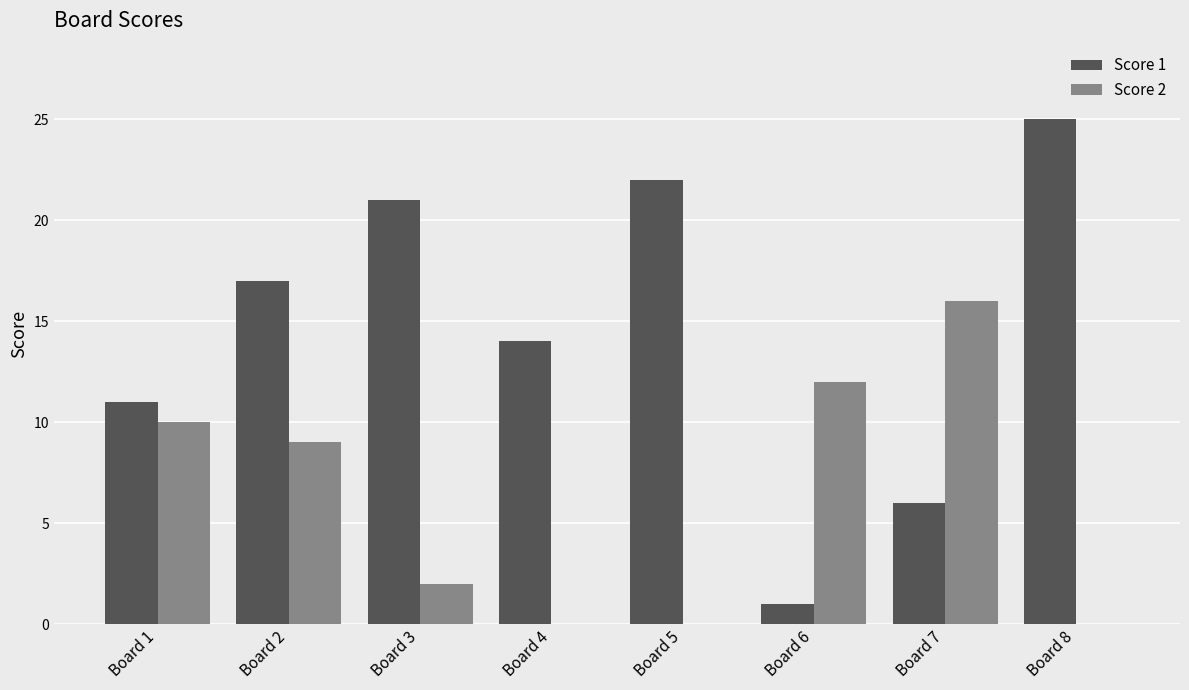

What is the sum of the Score 2 values at Board 7 and Board 2?

25